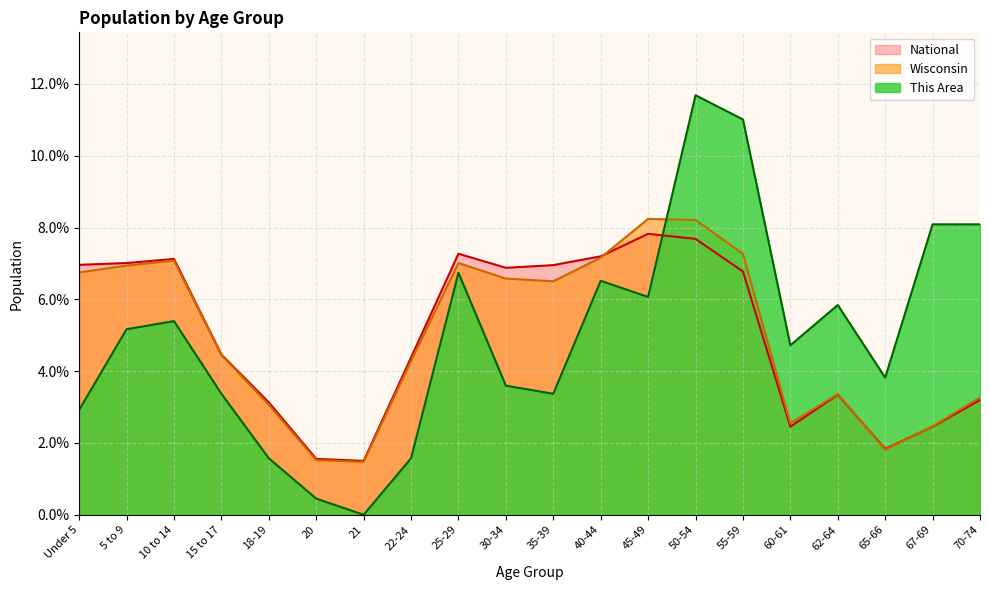

Between 22-24 and 35-39, which is larger?

35-39